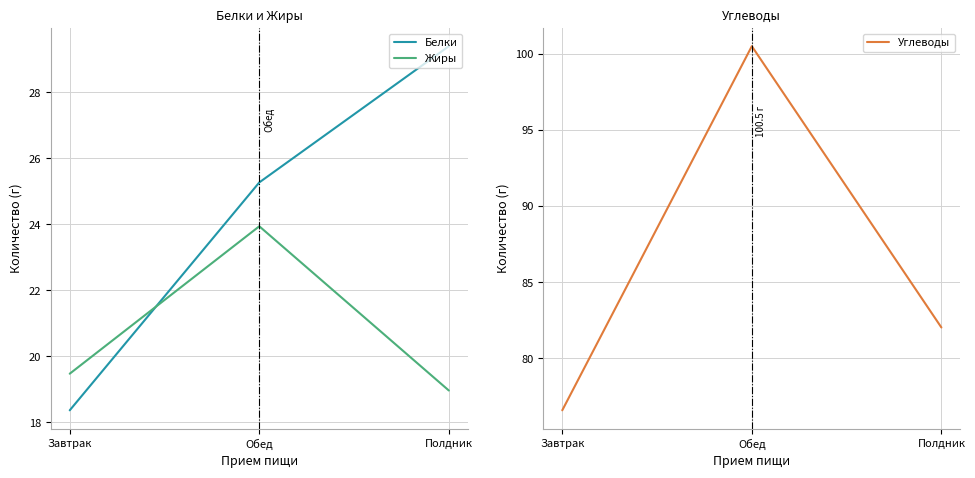

True or false: Жиры has a value of 27.9 at Полдник.

False